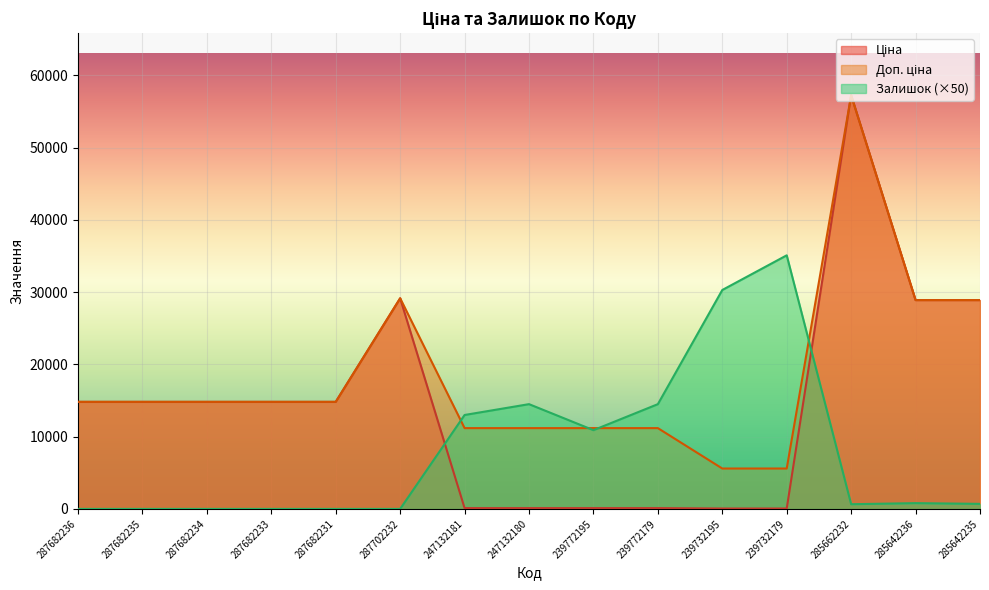

At which category does the chart reach its peak across all series?

285662232